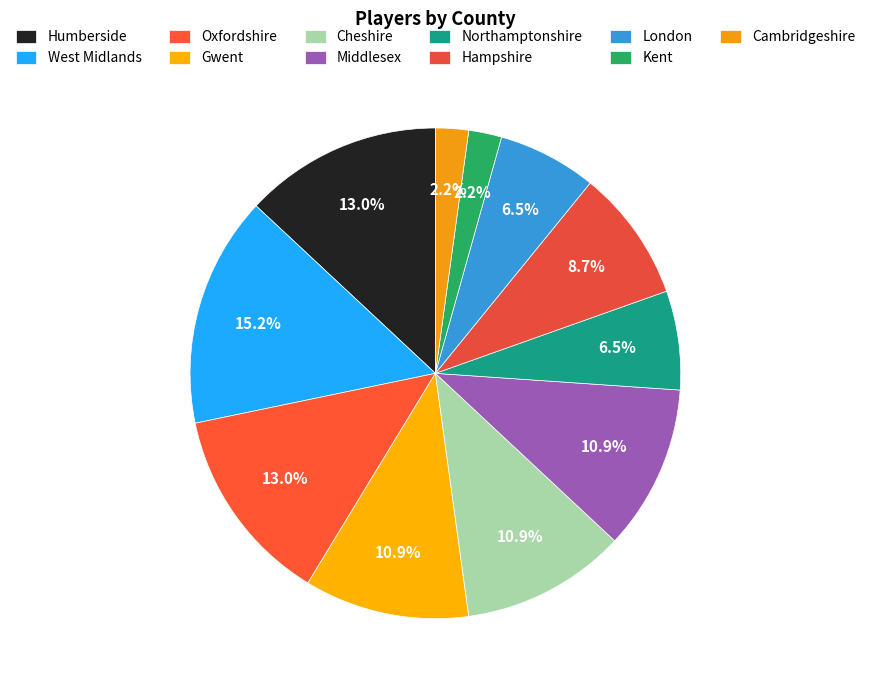

What is the change in value from Humberside to Northamptonshire?

-3